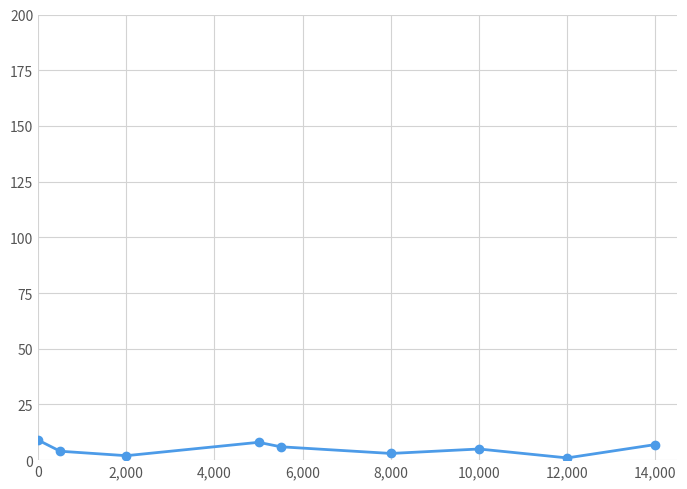

True or false: the data has more than 2 interior local peaks.

False